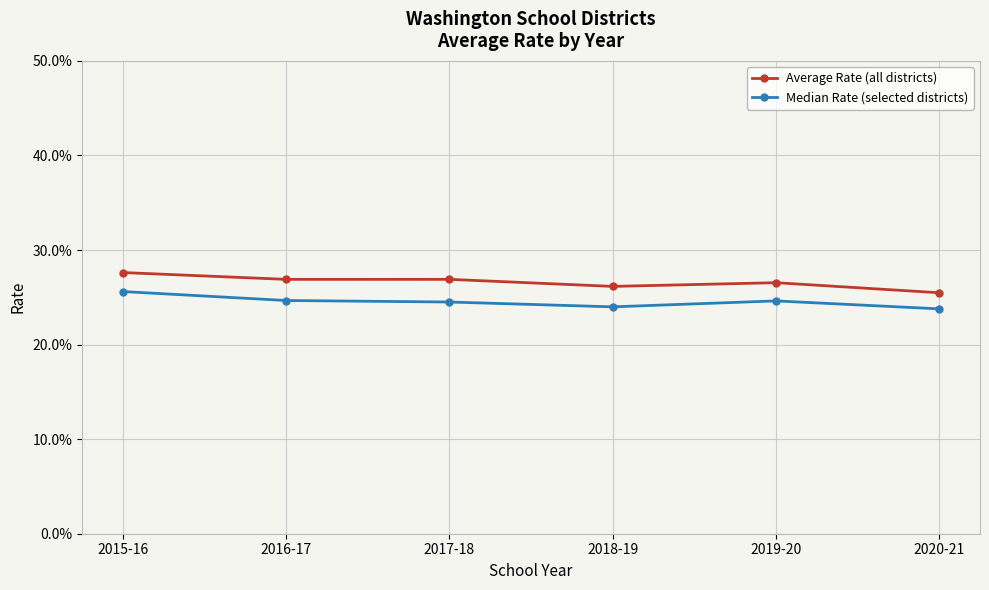

The Median Rate (selected districts) series shows 0.2 at 2020-21. True or false?

True